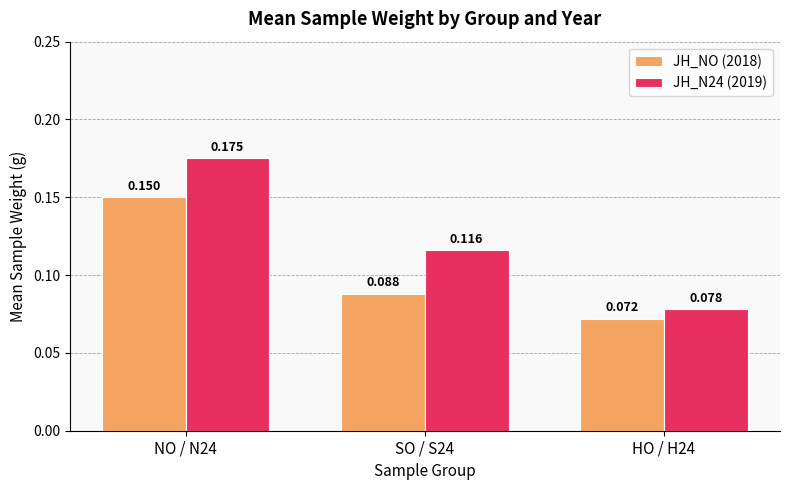

Is the value of JH_N24 (2019) at SO / S24 greater than the value of JH_NO (2018) at HO / H24?

Yes